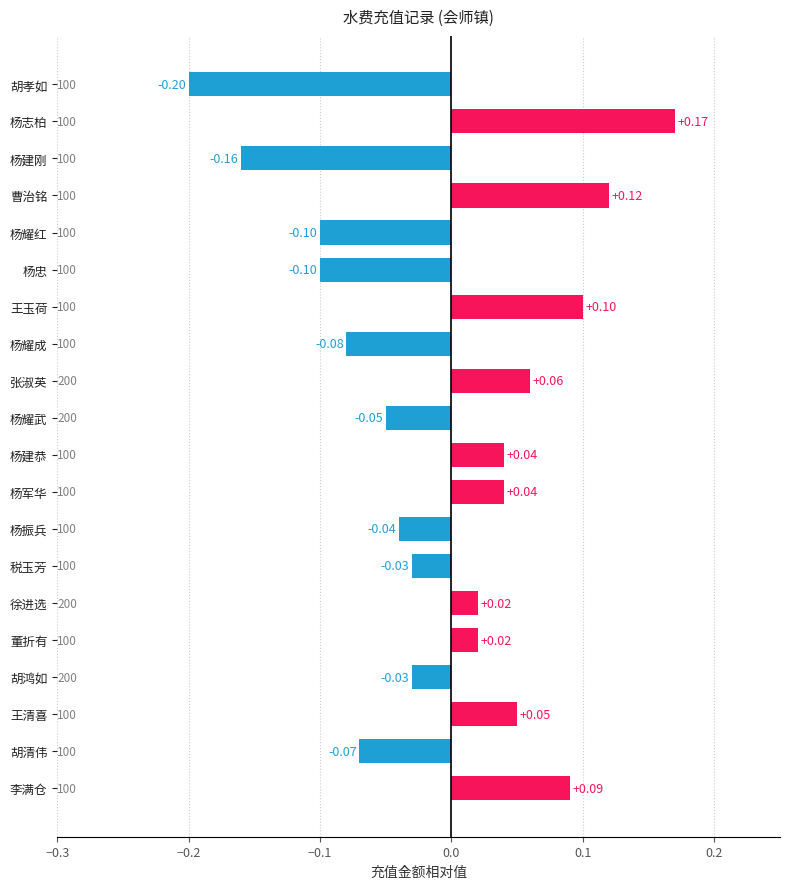

Which label corresponds to the largest value in the chart?

杨志柏